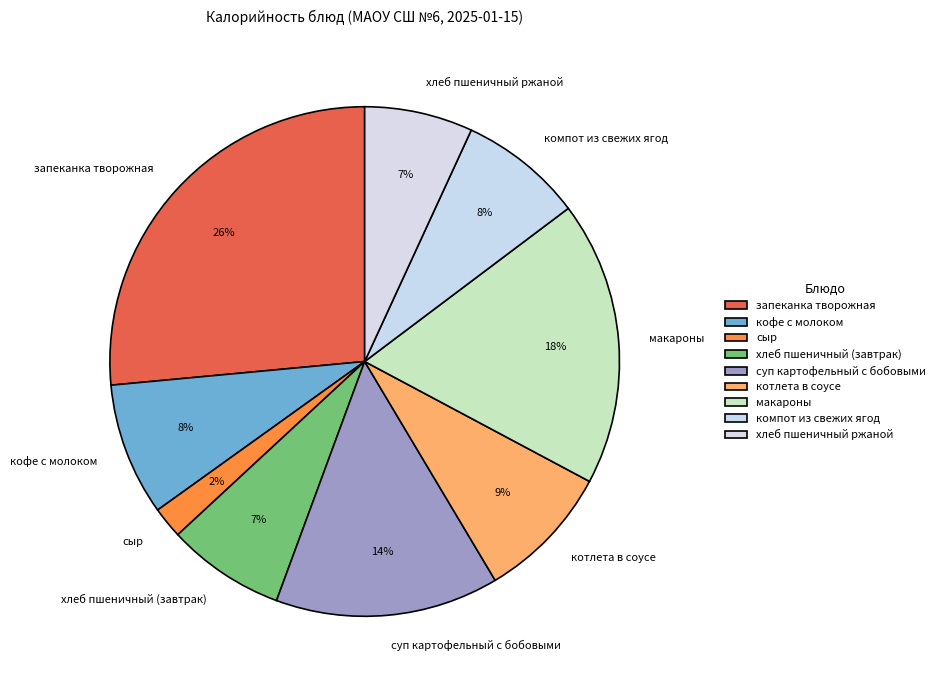

What percentage is the хлеб пшеничный (завтрак) slice, to the nearest percent?

7%